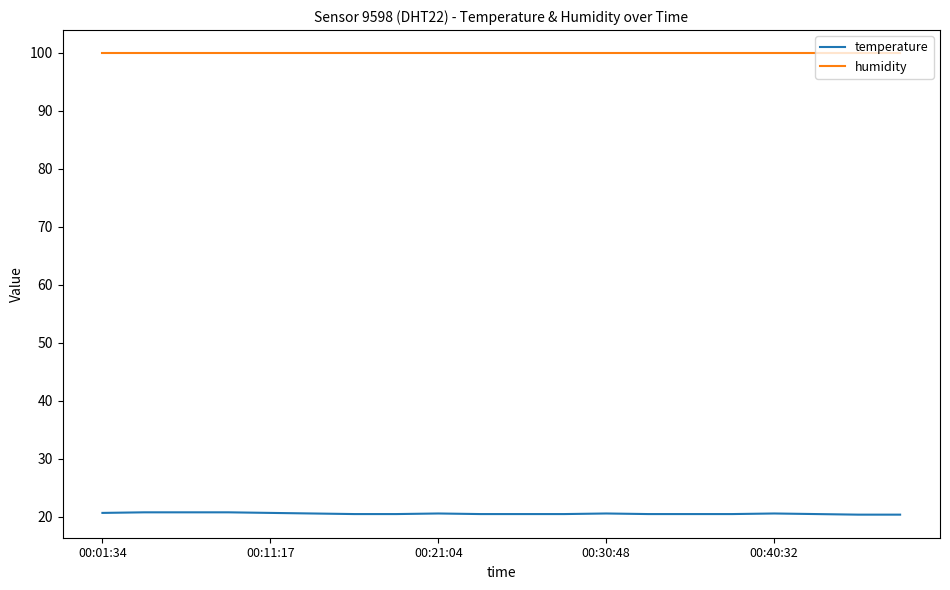

How many lines are shown in the chart?

2